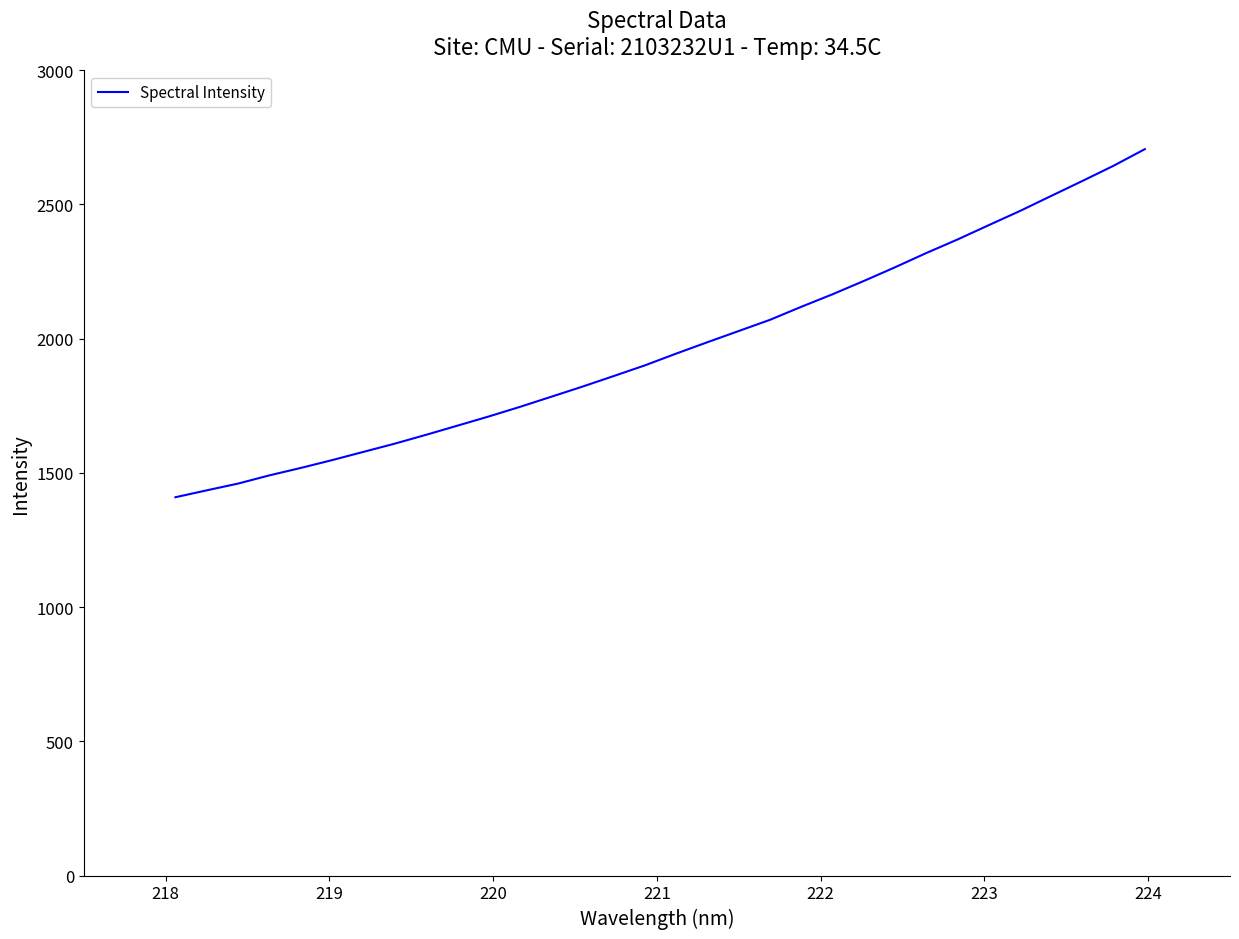

What is the minimum value shown in the chart?

1409.4